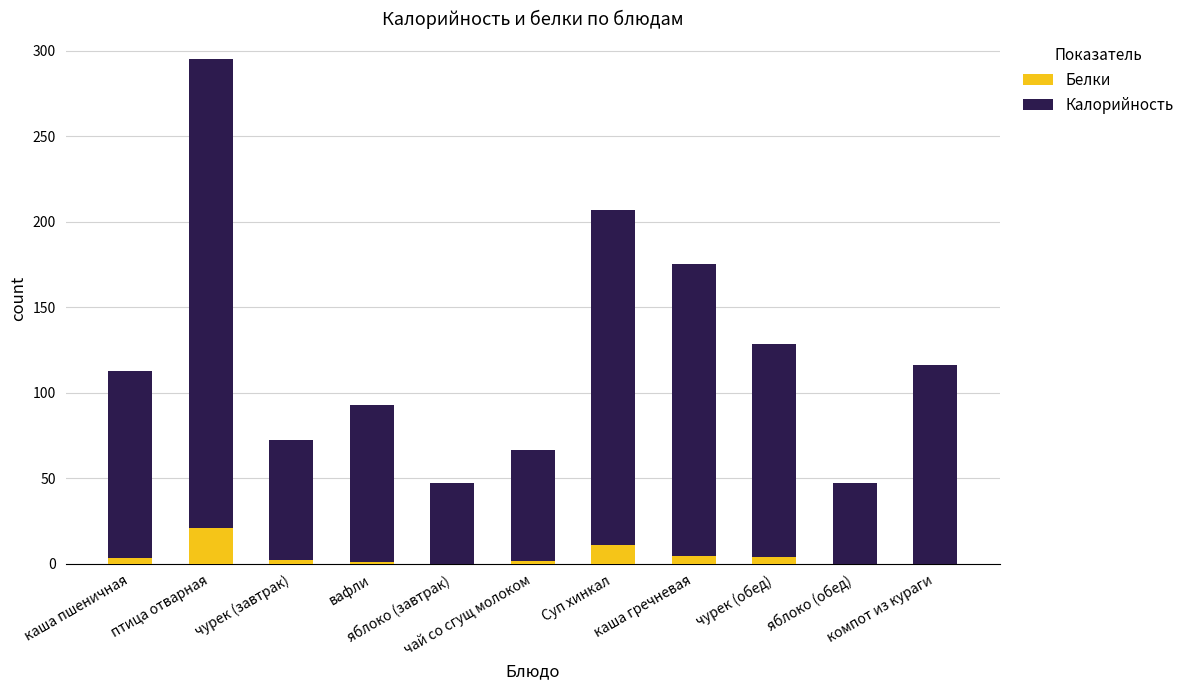

The value of Белки at каша гречневая is 4.4. True or false?

True